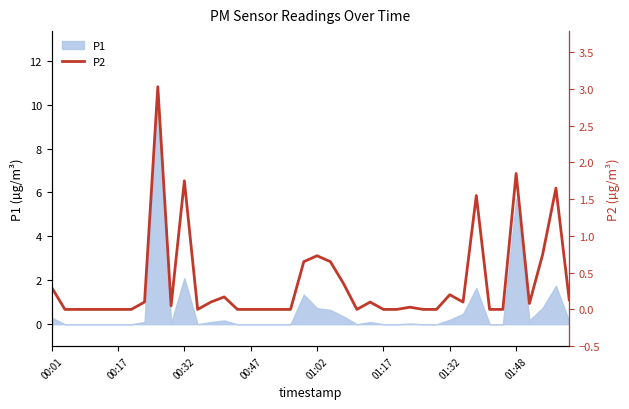

At which label is P1 closest to 5?

01:48